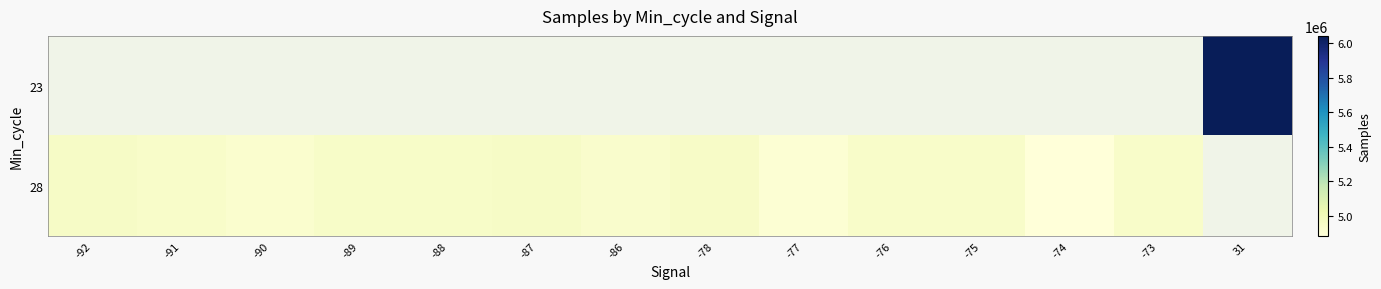

At which label is 28 closest to 4919412?

-90